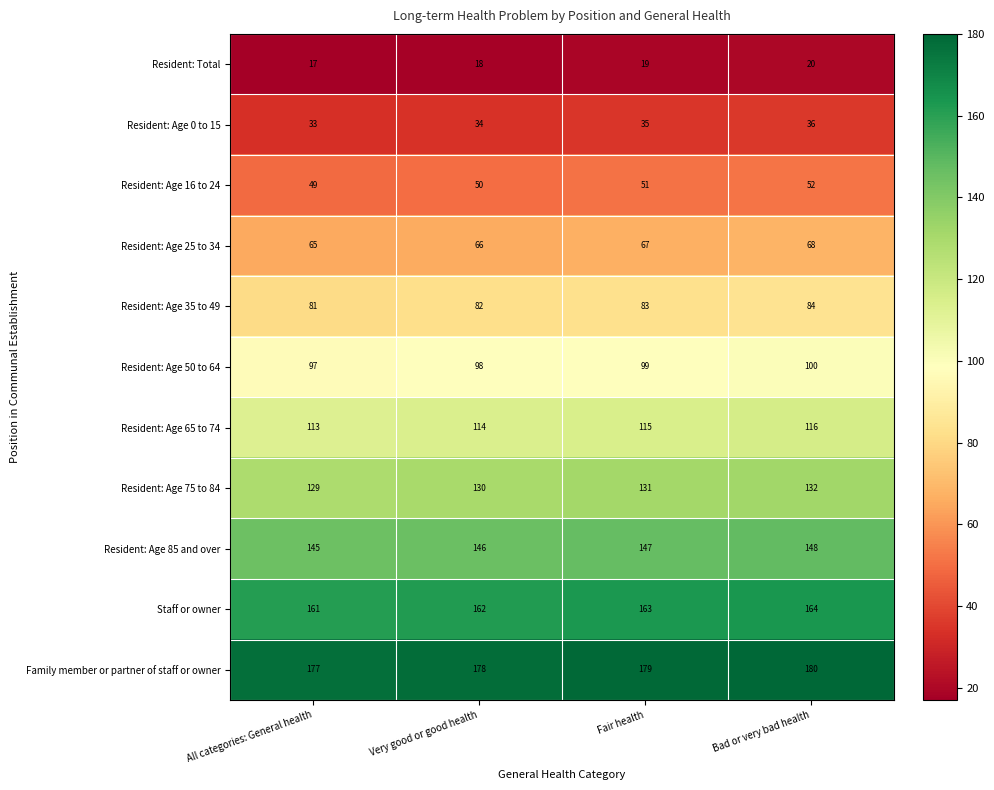

What is the sum of all Staff or owner values?

650